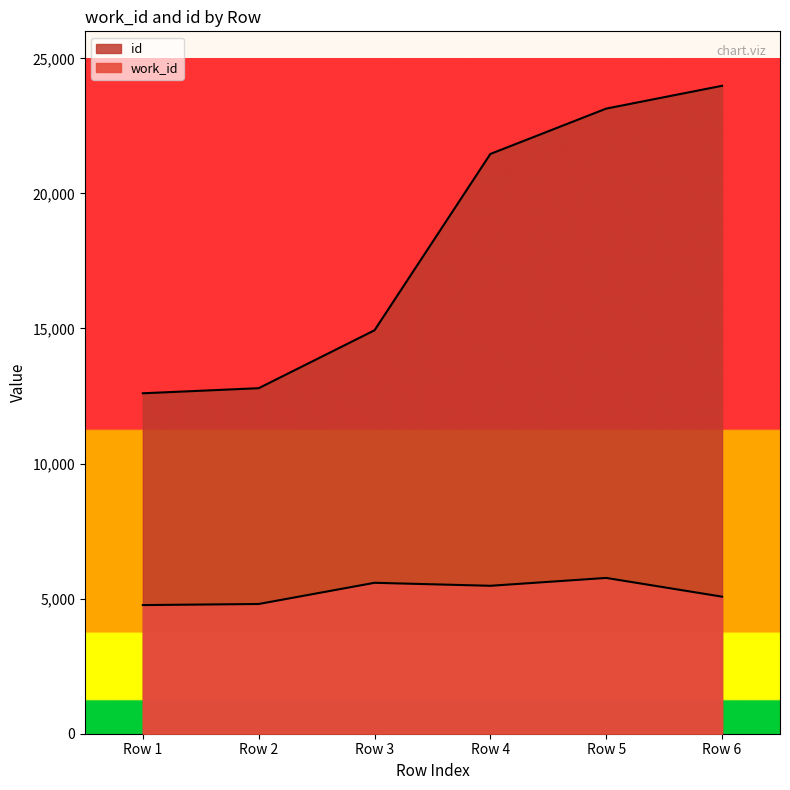

The value of work_id at Row 6 is 5073. True or false?

True